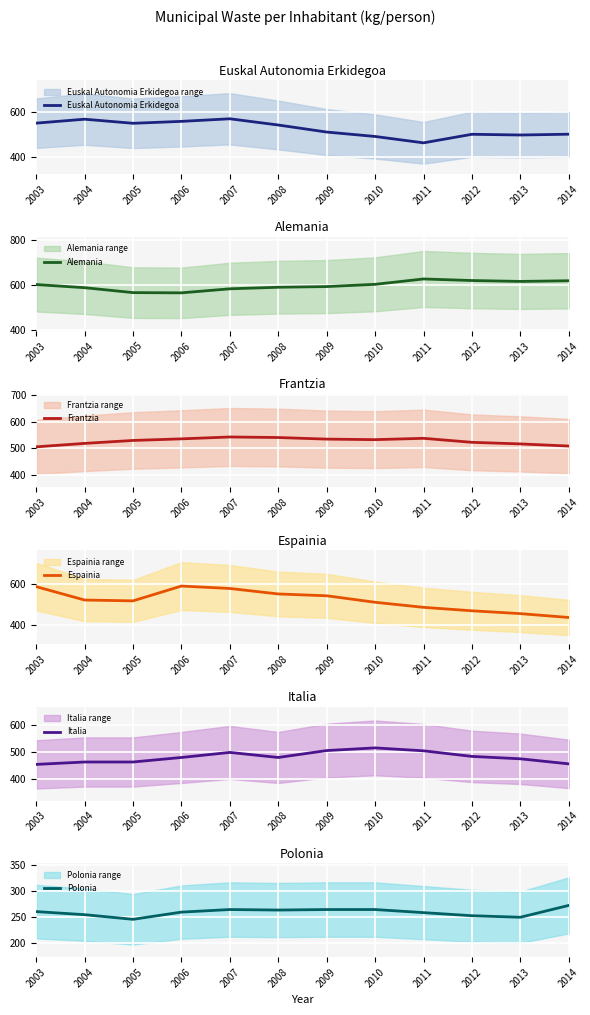

What is the average value of the Polonia series?

259